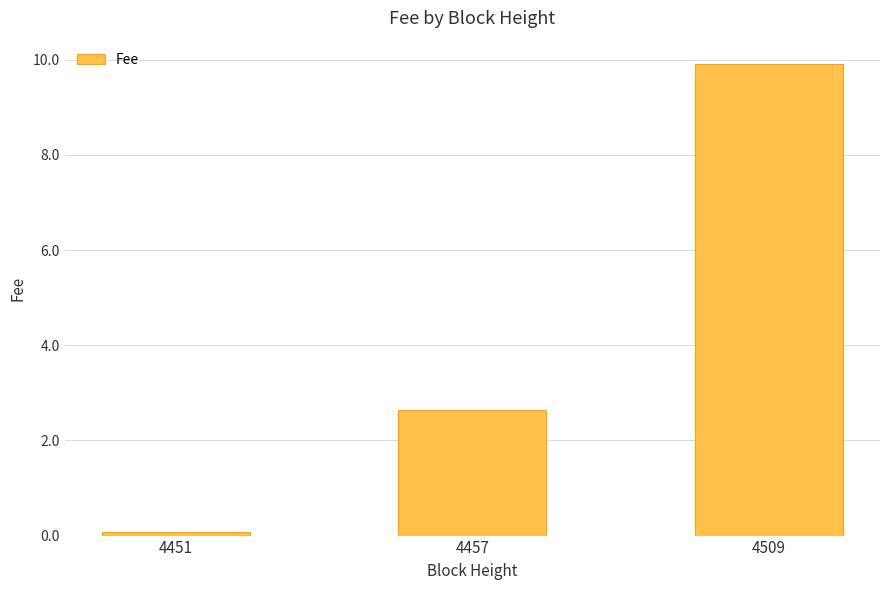

True or false: the data shows 0.7 at 4457.

False